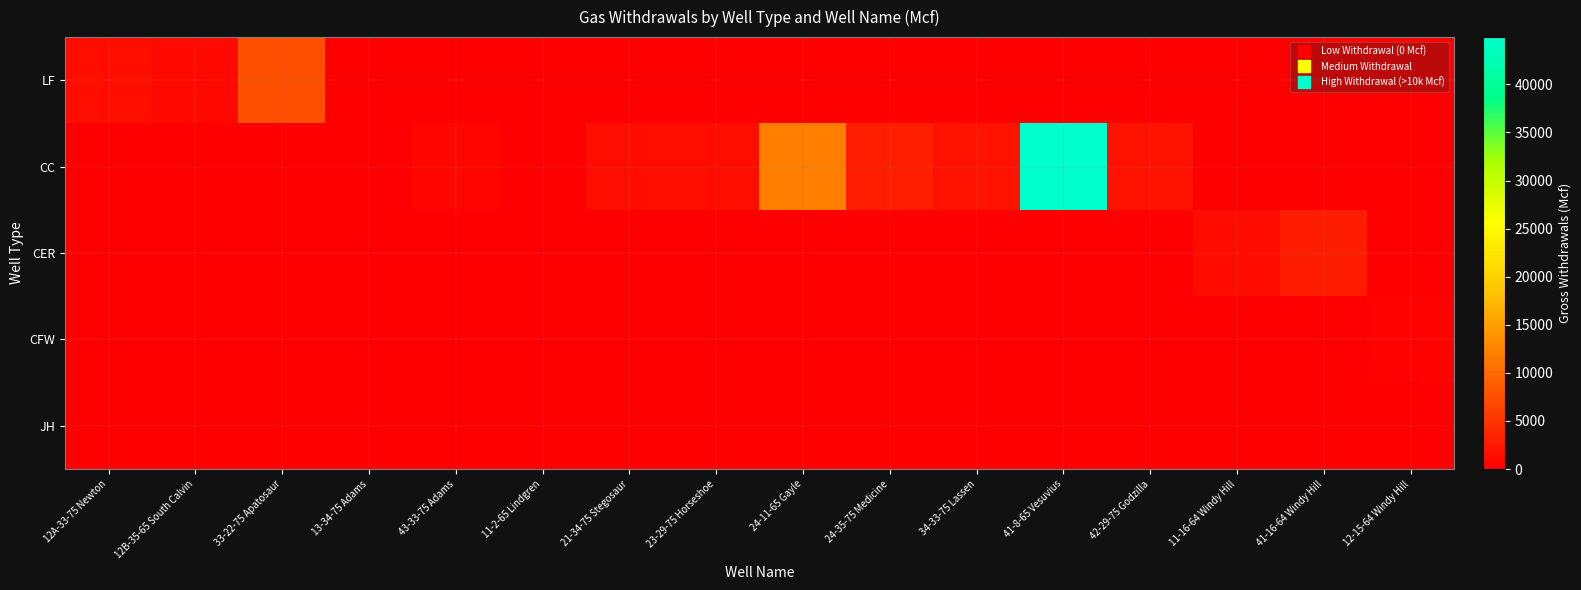

Reading right to left, transcribe all the data shown in this chart.

LF: 12-15-64 Windy Hill=0.0	41-16-64 Windy Hill=0.0	11-16-64 Windy Hill=0.0	42-29-75 Godzilla=0.0	41-8-65 Vesuvius=0.0	34-33-75 Lassen=0.0	24-35-75 Medicine=0.0	24-11-65 Gayle=0.0	23-29-75 Horseshoe=0.0	21-34-75 Stegosaur=0.0	11-2-65 Lindgren=0.0	43-33-75 Adams=0.0	13-34-75 Adams=0.0	33-22-75 Apatosaur=7608.4	12B-35-65 South Calvin=919.6	12A-33-75 Newton=1301.8
CC: 12-15-64 Windy Hill=0.0	41-16-64 Windy Hill=0.0	11-16-64 Windy Hill=0.0	42-29-75 Godzilla=1797.3	41-8-65 Vesuvius=44917.7	34-33-75 Lassen=1788.1	24-35-75 Medicine=3149.9	24-11-65 Gayle=12103.4	23-29-75 Horseshoe=1271.5	21-34-75 Stegosaur=1234.8	11-2-65 Lindgren=0.0	43-33-75 Adams=821.1	13-34-75 Adams=47.4	33-22-75 Apatosaur=0.0	12B-35-65 South Calvin=0.0	12A-33-75 Newton=0.0
CER: 12-15-64 Windy Hill=0.0	41-16-64 Windy Hill=2851.0	11-16-64 Windy Hill=1204.4	42-29-75 Godzilla=0.0	41-8-65 Vesuvius=0.0	34-33-75 Lassen=0.0	24-35-75 Medicine=0.0	24-11-65 Gayle=0.0	23-29-75 Horseshoe=0.0	21-34-75 Stegosaur=0.0	11-2-65 Lindgren=0.0	43-33-75 Adams=0.0	13-34-75 Adams=0.0	33-22-75 Apatosaur=0.0	12B-35-65 South Calvin=0.0	12A-33-75 Newton=0.0
CFW: 12-15-64 Windy Hill=356.6	41-16-64 Windy Hill=0.0	11-16-64 Windy Hill=0.0	42-29-75 Godzilla=0.0	41-8-65 Vesuvius=0.0	34-33-75 Lassen=0.0	24-35-75 Medicine=0.0	24-11-65 Gayle=0.0	23-29-75 Horseshoe=0.0	21-34-75 Stegosaur=0.0	11-2-65 Lindgren=0.0	43-33-75 Adams=0.0	13-34-75 Adams=0.0	33-22-75 Apatosaur=0.0	12B-35-65 South Calvin=0.0	12A-33-75 Newton=0.0
JH: 12-15-64 Windy Hill=0.0	41-16-64 Windy Hill=0.0	11-16-64 Windy Hill=0.0	42-29-75 Godzilla=0.0	41-8-65 Vesuvius=0.0	34-33-75 Lassen=0.0	24-35-75 Medicine=0.0	24-11-65 Gayle=0.0	23-29-75 Horseshoe=0.0	21-34-75 Stegosaur=0.0	11-2-65 Lindgren=0.0	43-33-75 Adams=0.0	13-34-75 Adams=0.0	33-22-75 Apatosaur=0.0	12B-35-65 South Calvin=0.0	12A-33-75 Newton=0.0